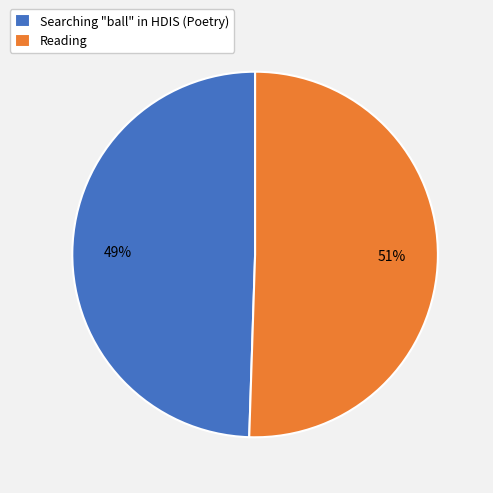

What is the ratio of the value at Reading to the value at Searching "ball" in HDIS (Poetry)?

1.0